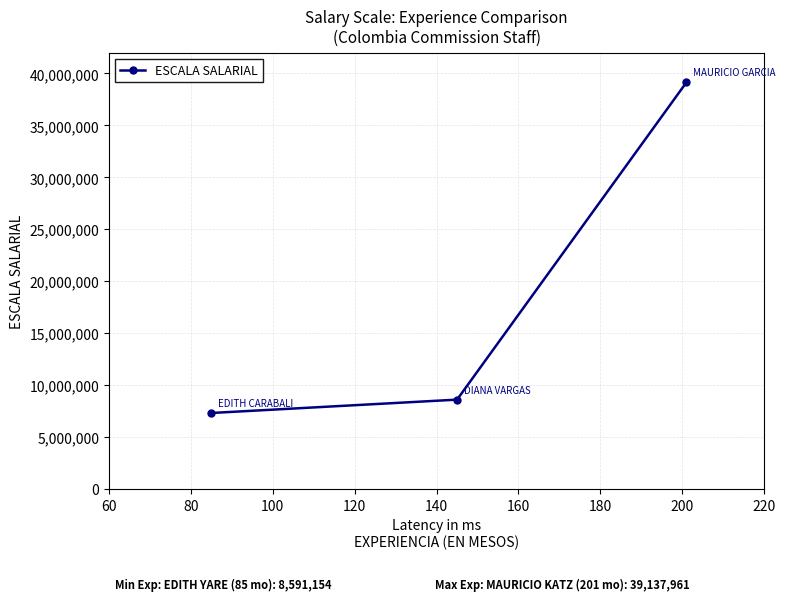

What is the minimum value shown in the chart?

7305574